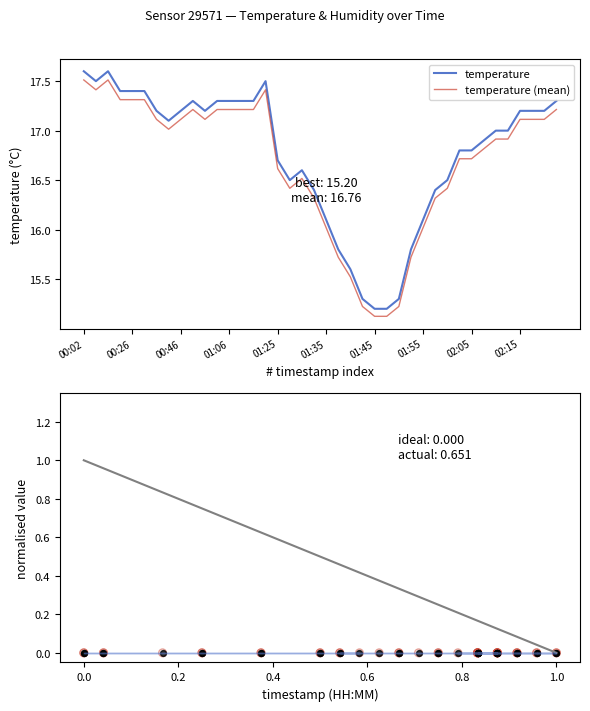

What is the change in value from 00:21 to 01:11?

-0.1